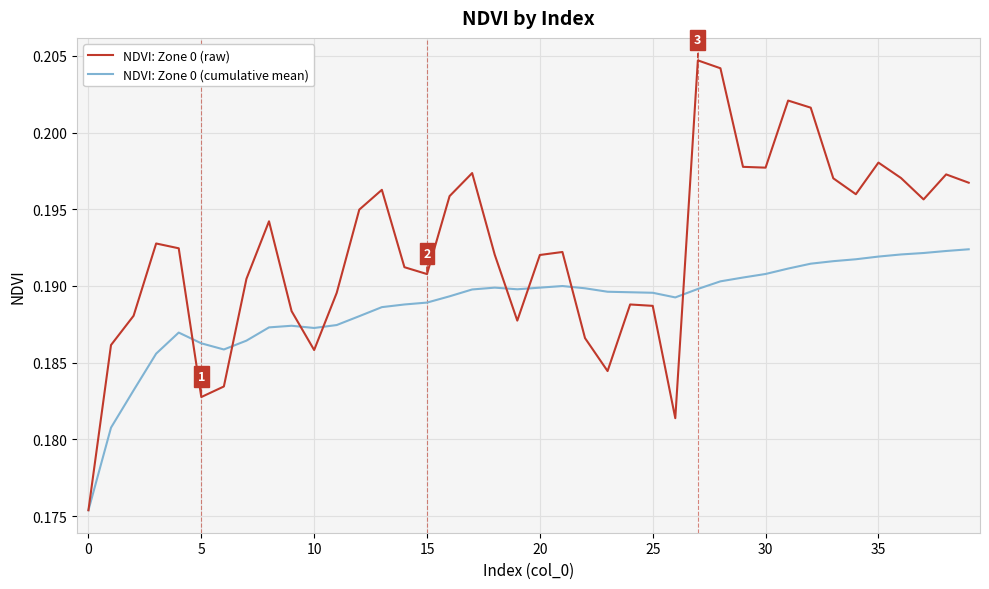

List the series in order of their peak value, lowest first.

NDVI: Zone 0 (cumulative mean), NDVI: Zone 0 (raw)